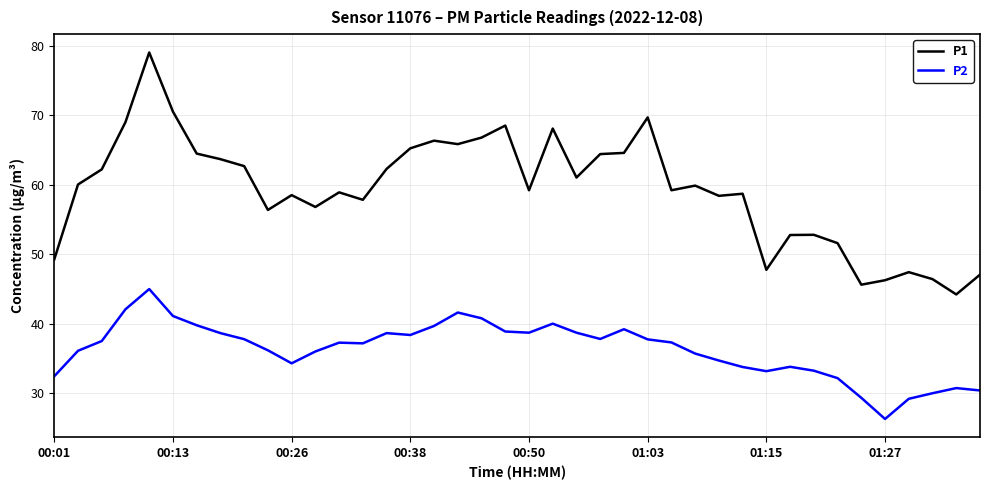

What is the smallest value displayed?

26.3